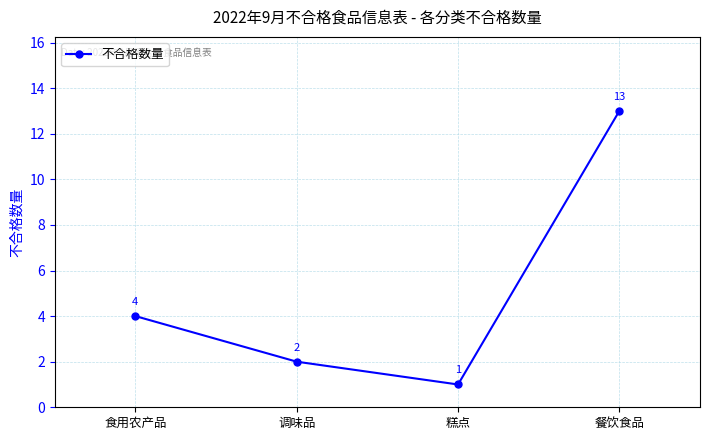

What is the label of the 2nd point from the right?

糕点